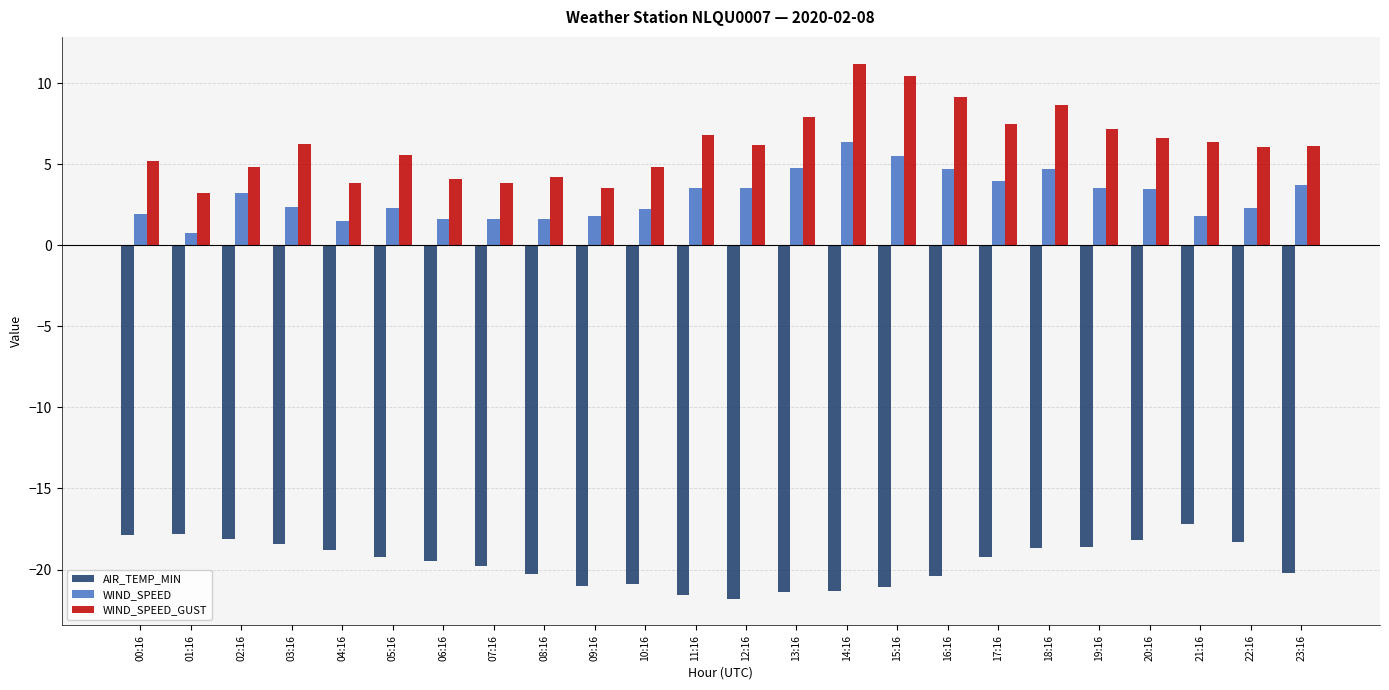

Where does the WIND_SPEED series first go above 3?

02:16